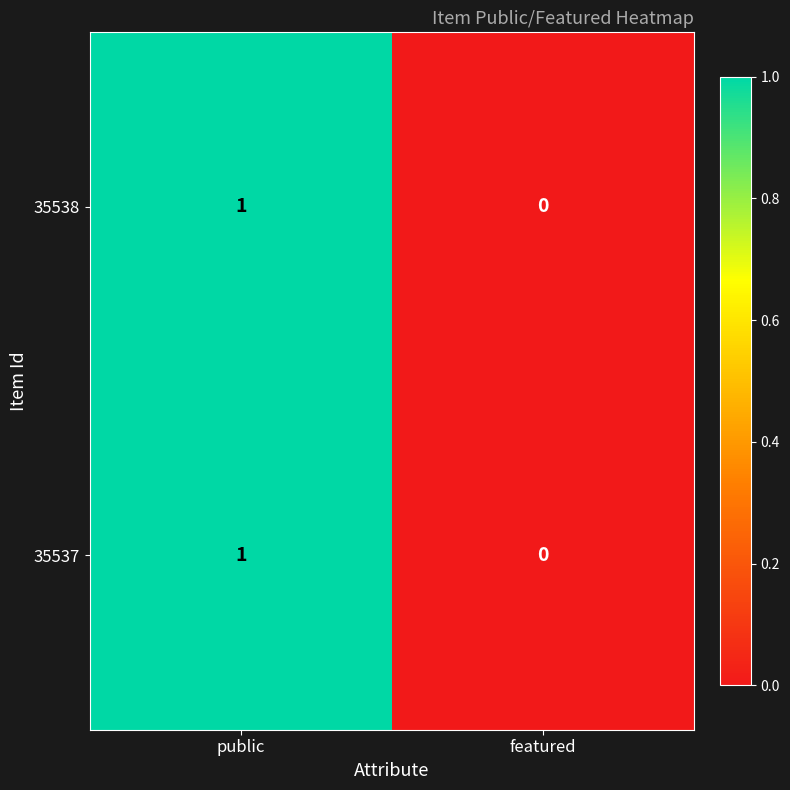

The value of 35537 at featured is 0. True or false?

True